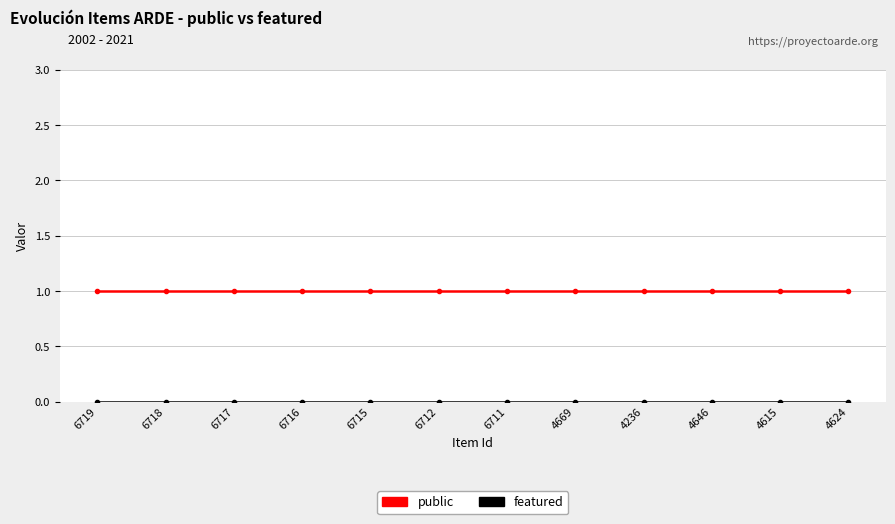

Which series has the largest total across all categories?

public